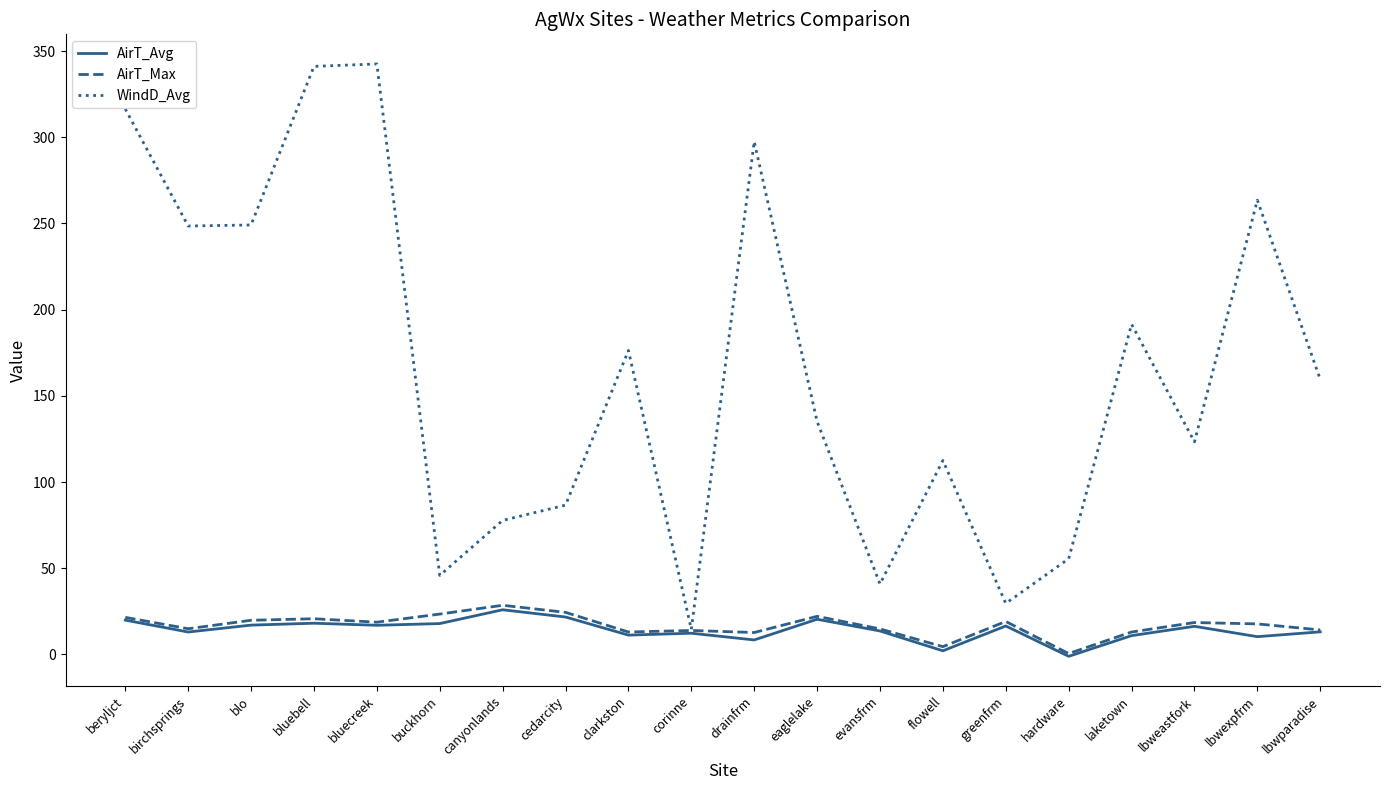

How many distinct data groups are displayed?

3